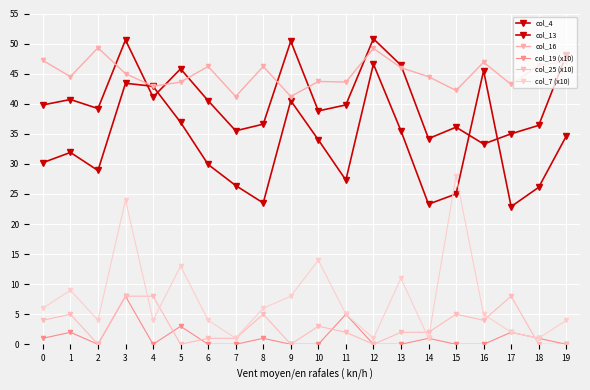

How many data points does each series have?

20